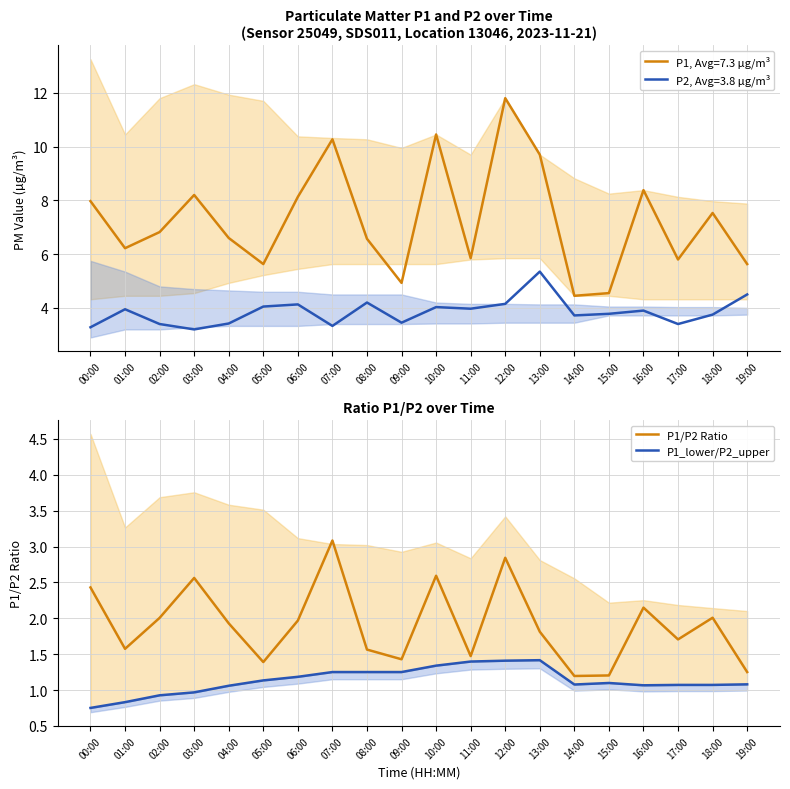

Is the value of P1_lower/P2_upper at 01:00 greater than the value of P1/P2 Ratio at 15:00?

No